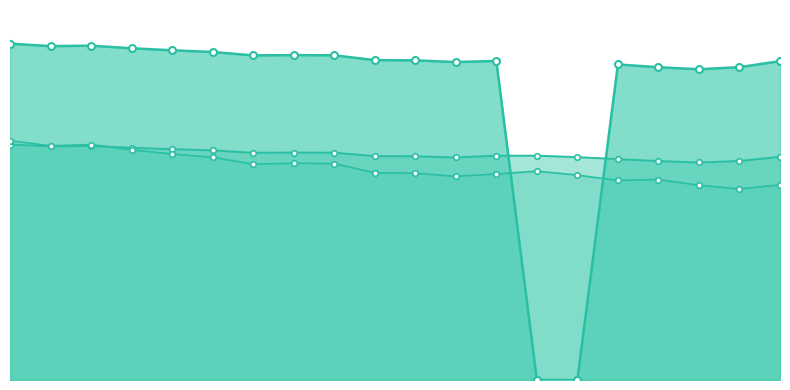

What is the difference between the Seuil de sécurité line values at 16 and 0?

0.9